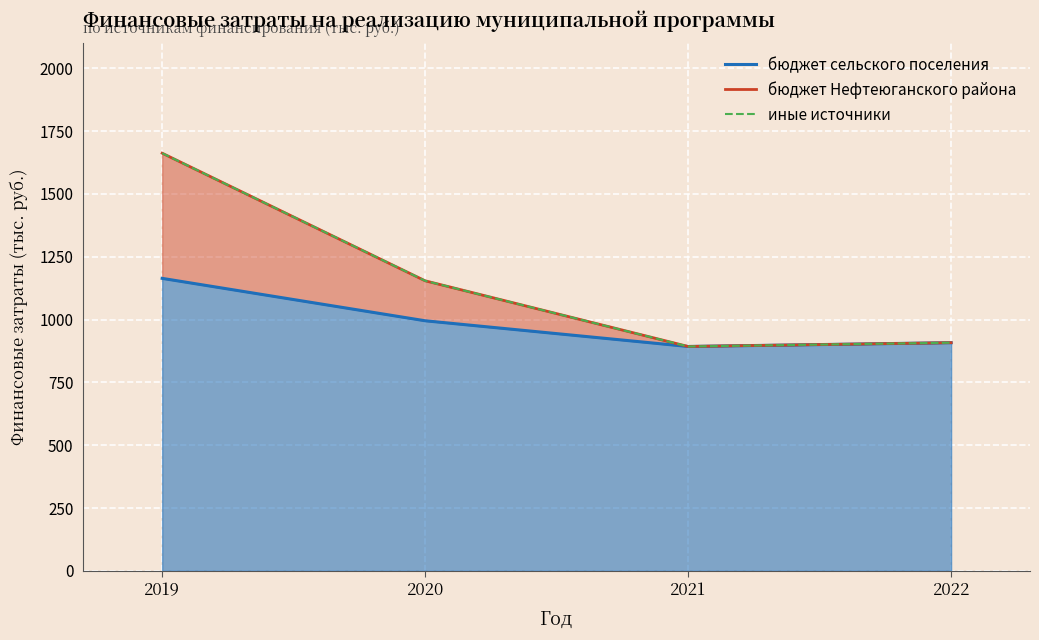

What is the sum of the иные источники values at 2022 and 2020?

2062.3